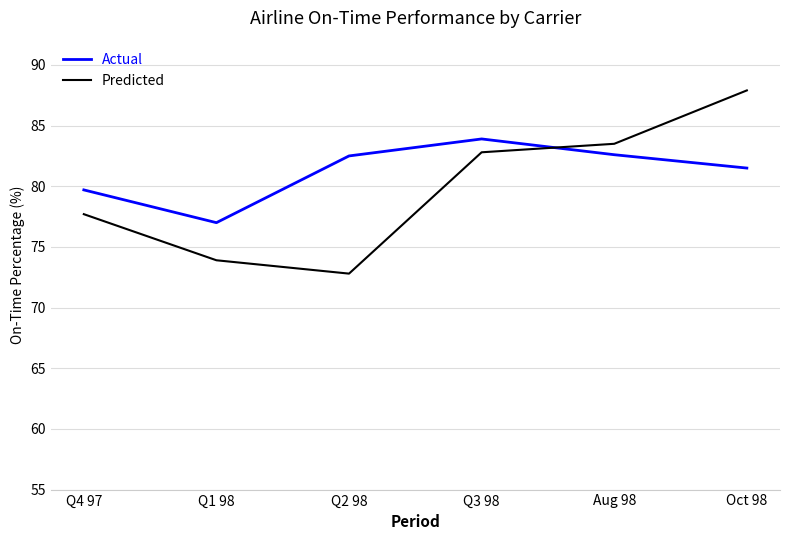

How many series are shown in this chart?

2